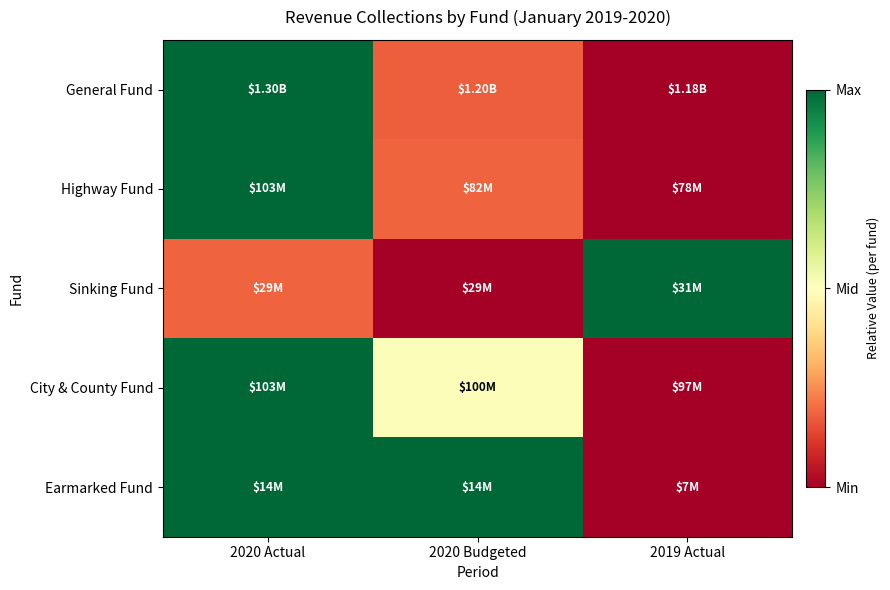

What is the difference between the highest and lowest values at 2020 Budgeted?

1.0